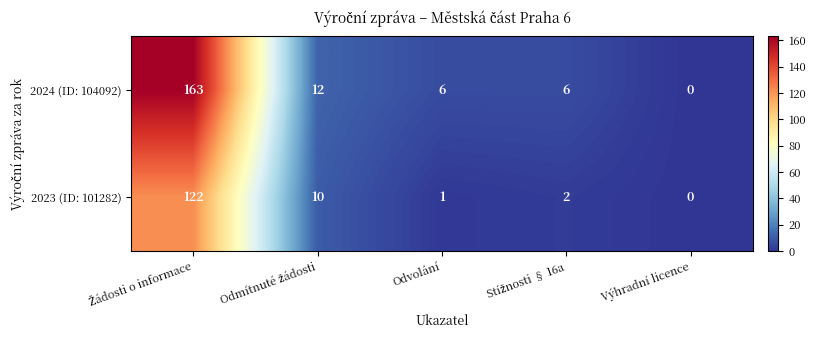

Is it true that 2023 (ID: 101282) equals 0 at Odvolání?

False